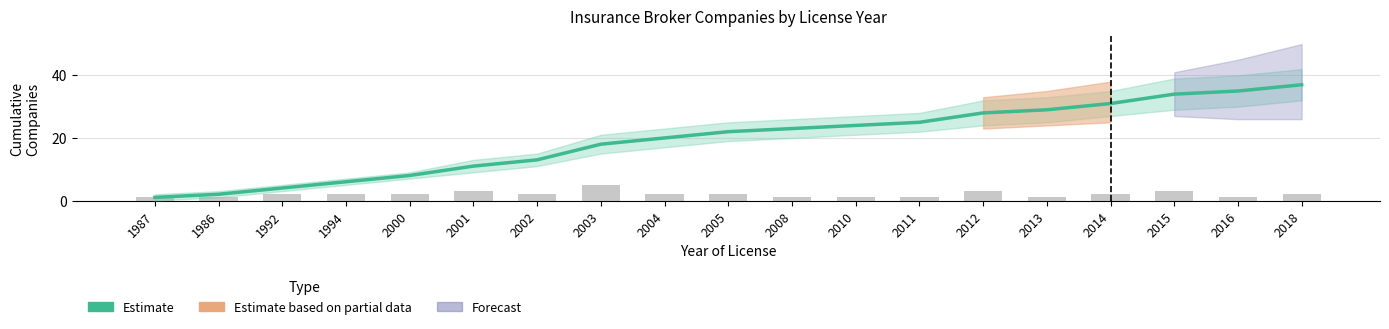

Which category has the highest value in the Annual Count series?

2003